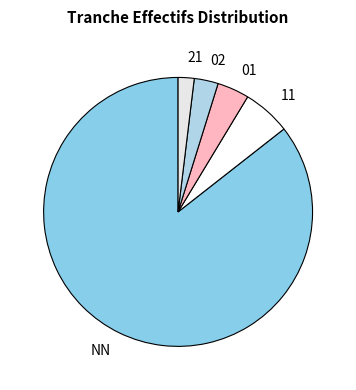

Rank the categories by value from highest to lowest.

NN, 11, 01, 02, 21